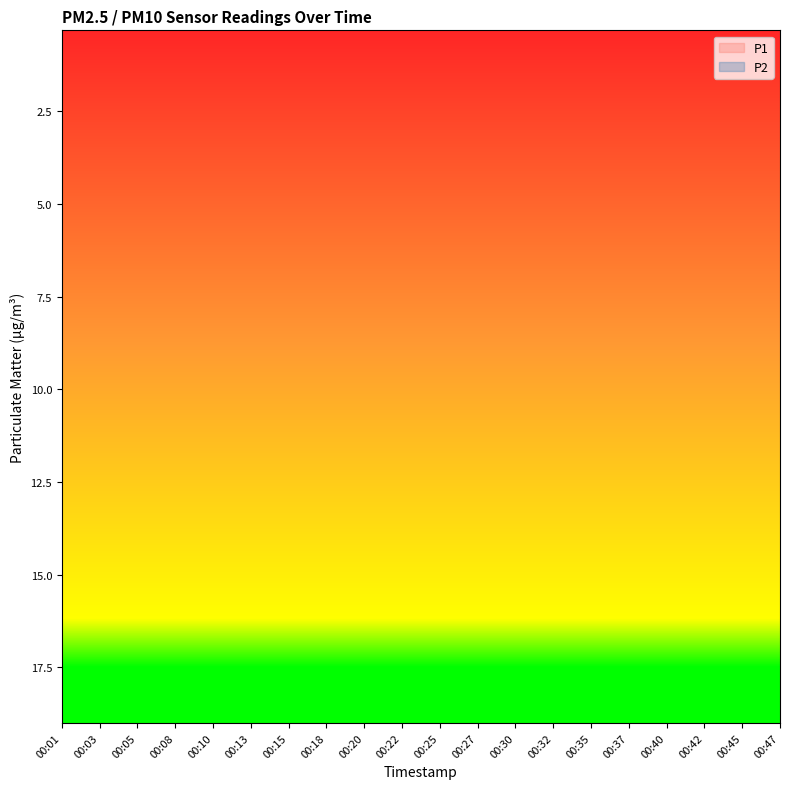

What are all the series names shown in the legend?

P1, P2